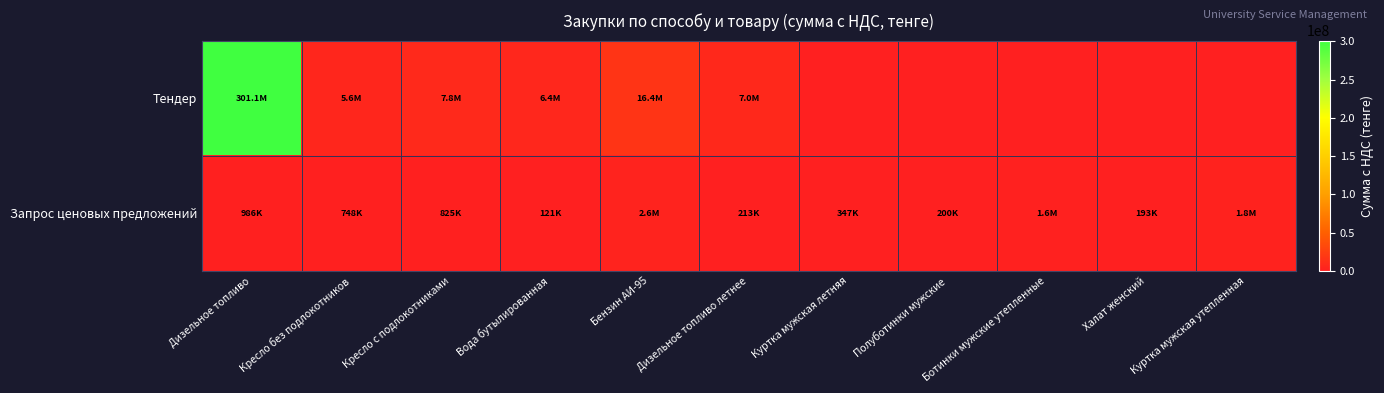

Which series changed the most between Куртка мужская летняя and Полуботинки мужские?

Запрос ценовых предложений